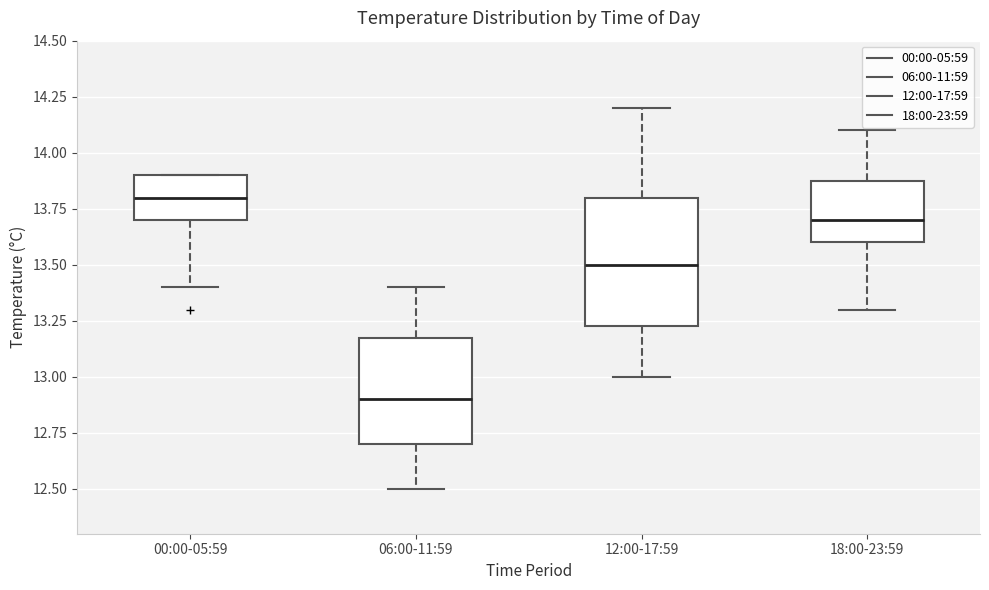

Which box is the tallest, from its lower edge to its upper edge?

12:00-17:59